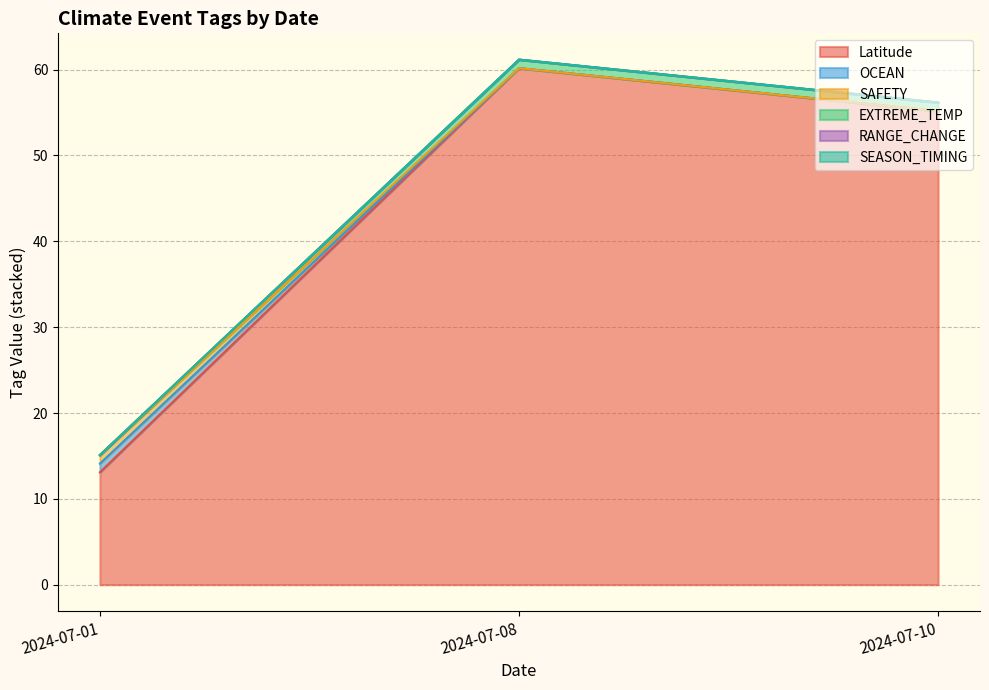

Between 2024-07-08 and 2024-07-01, which is larger?

2024-07-08